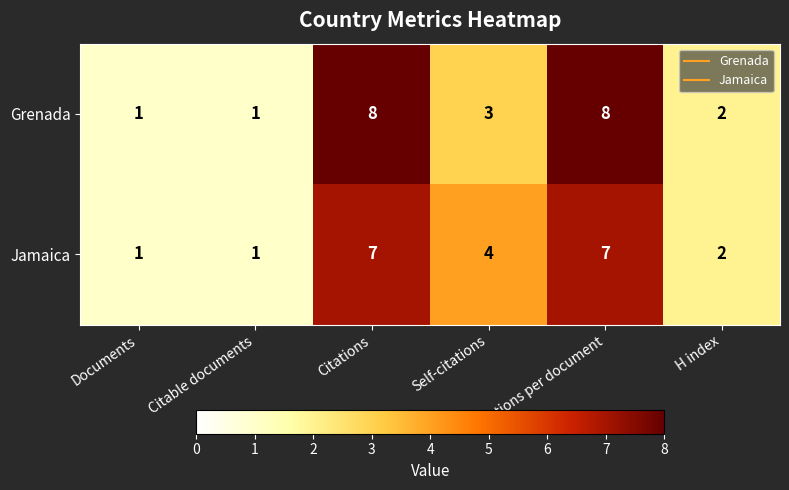

Is the value of Jamaica at Self-citations greater than the value of Grenada at Citable documents?

Yes